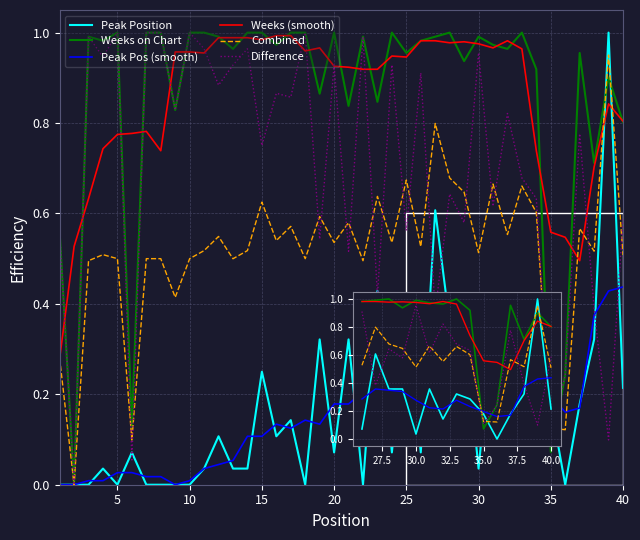

What is the sum of the Peak Position values at 37 and 10?

0.2